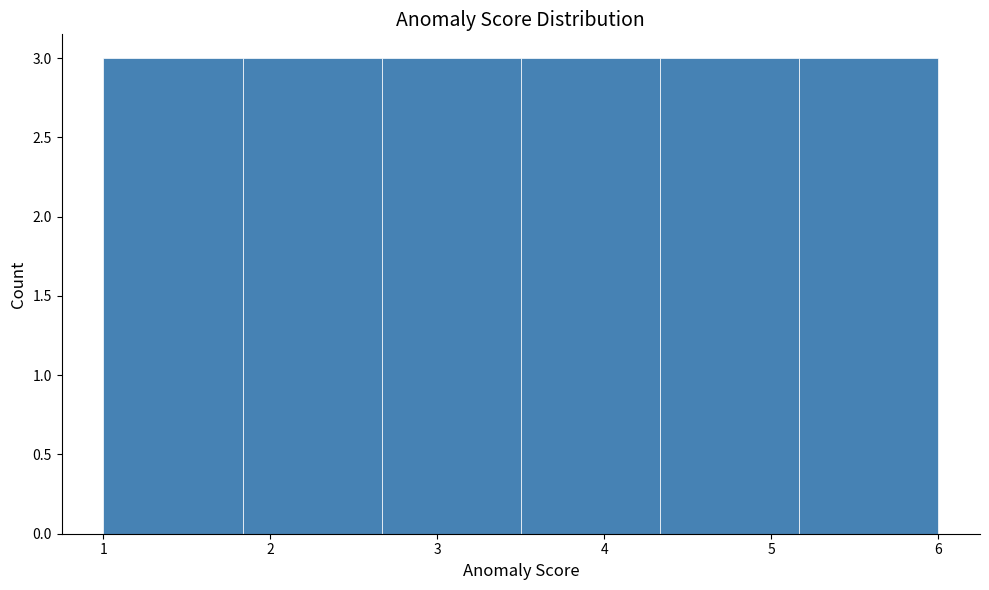

How tall is the bar that spans 2.7 to 3.5 on the x-axis? Neither the bar edges nor the heights are printed on the chart, so give them approximately, as read against the axes.

3